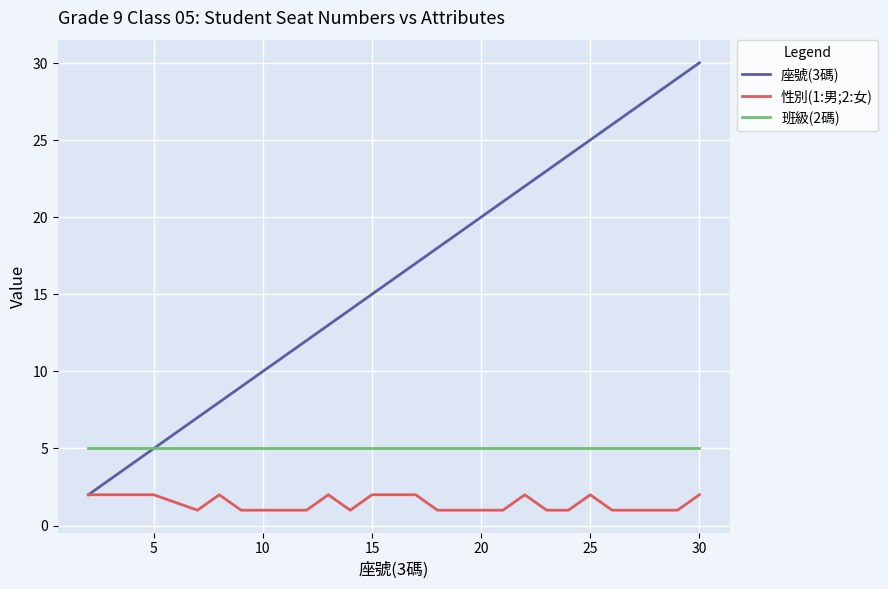

List the series in order of their peak value, lowest first.

性別(1:男;2:女), 班級(2碼), 座號(3碼)